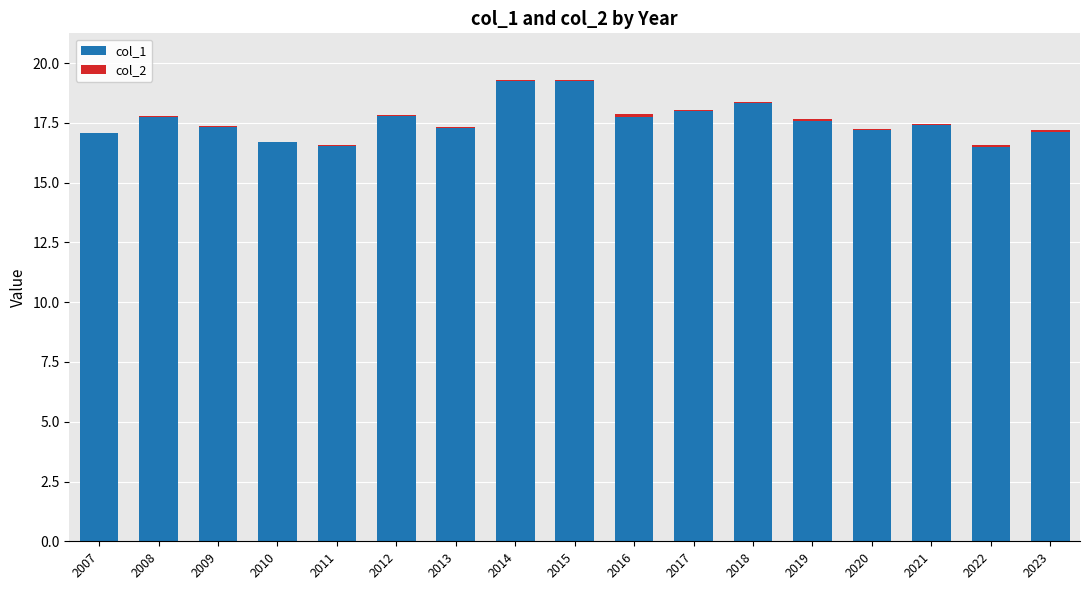

Does the chart contain stacked bars?

Yes